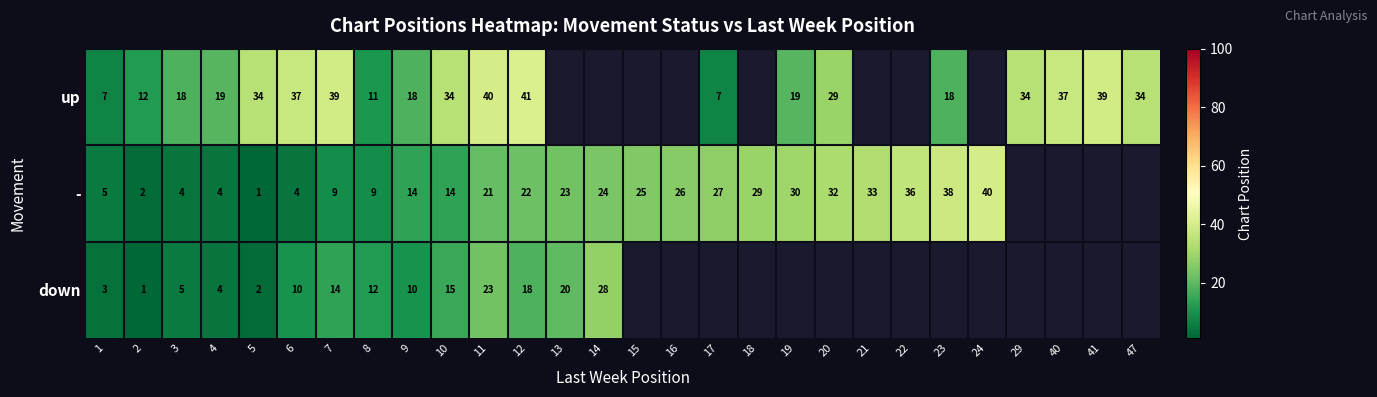

At which category is the sum across all series the highest?

11